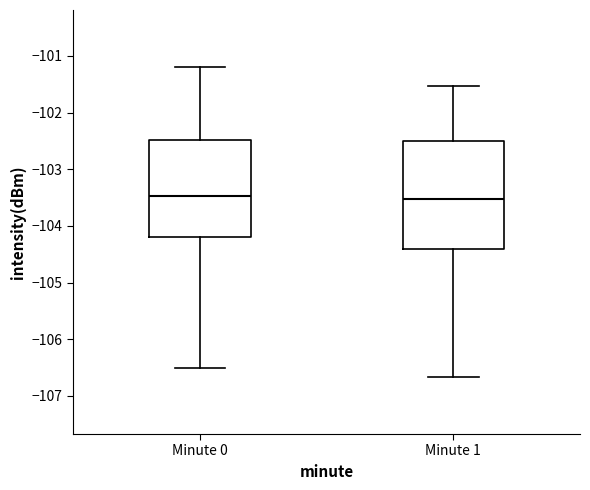

Reading left to right, transcribe this box plot: for each box, give where its median line is, the range the box spans, and where its two whiskers end, as read against the y-axis. The values are not printed on the chart, so give them approximately, as read against the axis.

Minute 0: median -103.5, box -104.2 to -102.5, whiskers -106.5 to -101.2
Minute 1: median -103.5, box -104.4 to -102.5, whiskers -106.7 to -101.5